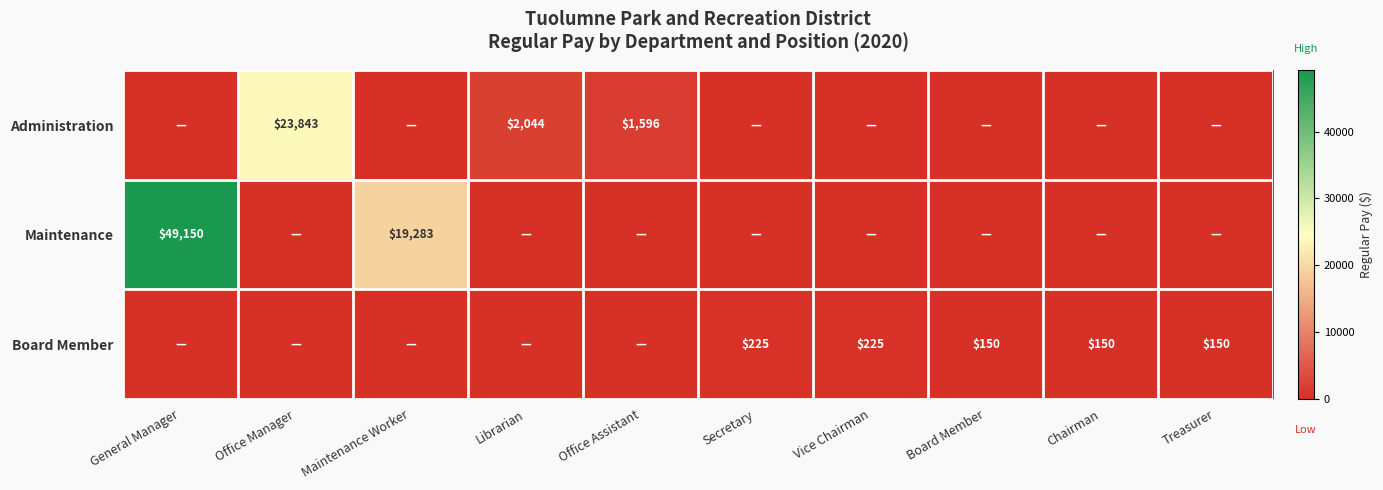

Between Secretary and Office Assistant, which is larger?

Office Assistant